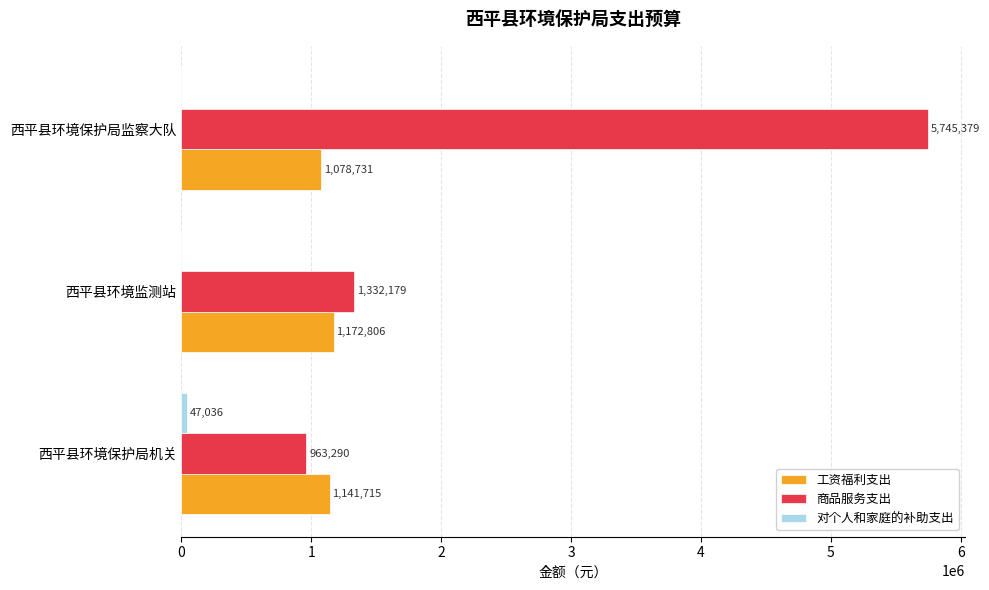

Is it true that 工资福利支出 equals 1141715 at 西平县环境保护局机关?

True